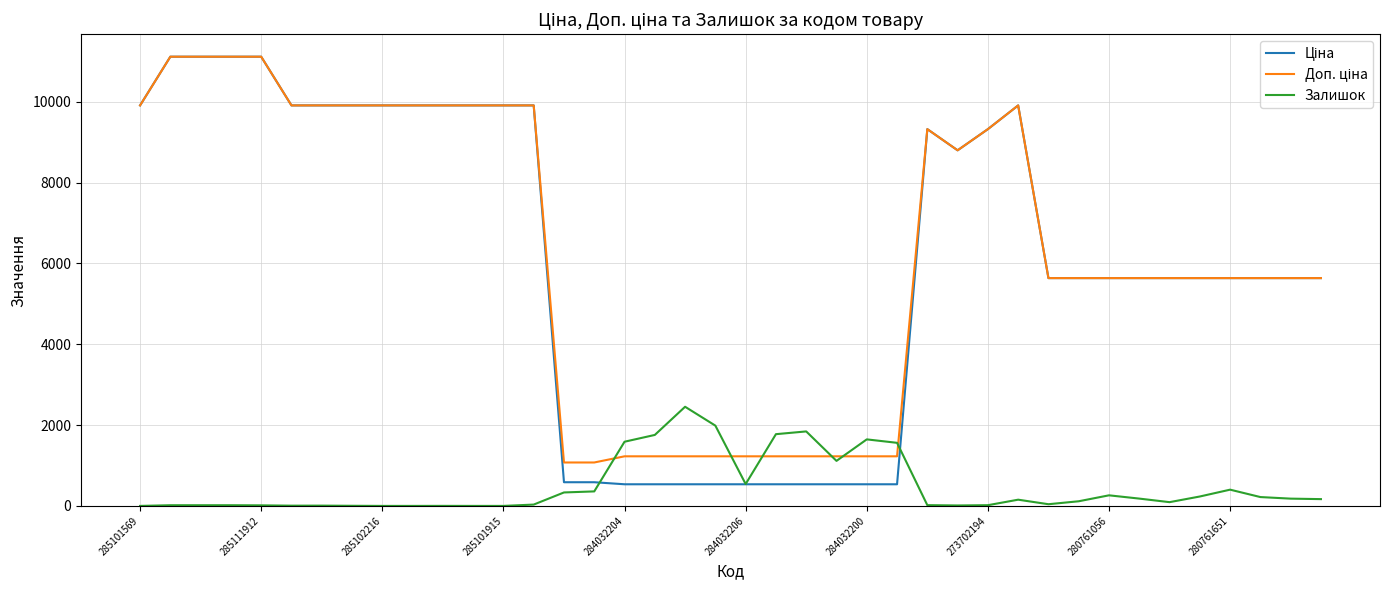

What is the greatest value displayed?

11113.6